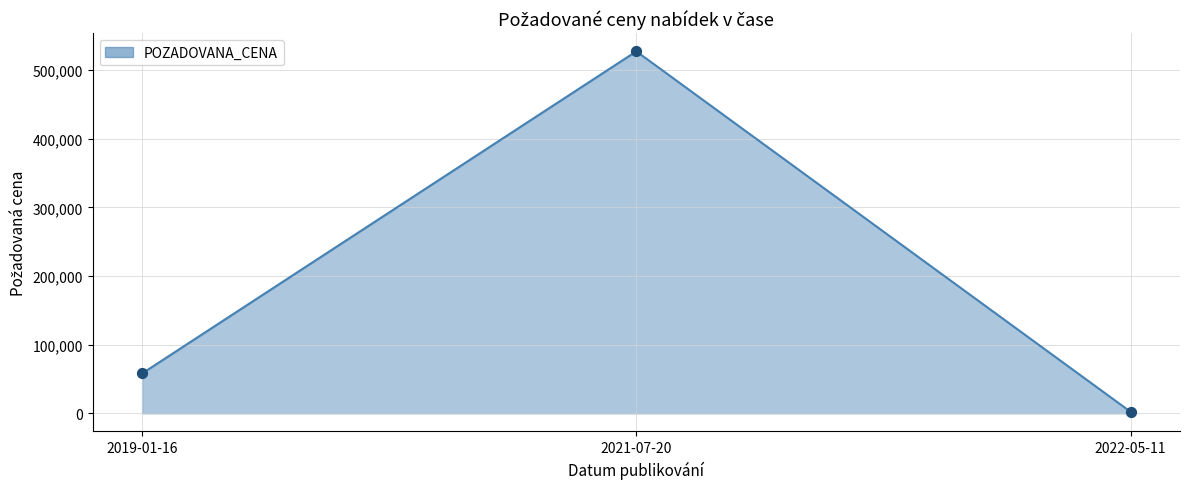

What is the ratio of the value at 2022-05-11 to the value at 2019-01-16?

0.0